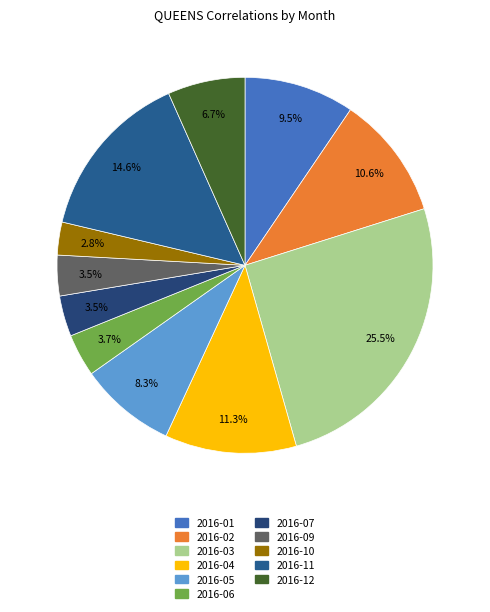

To the nearest percent, what is the average slice percentage?

9%